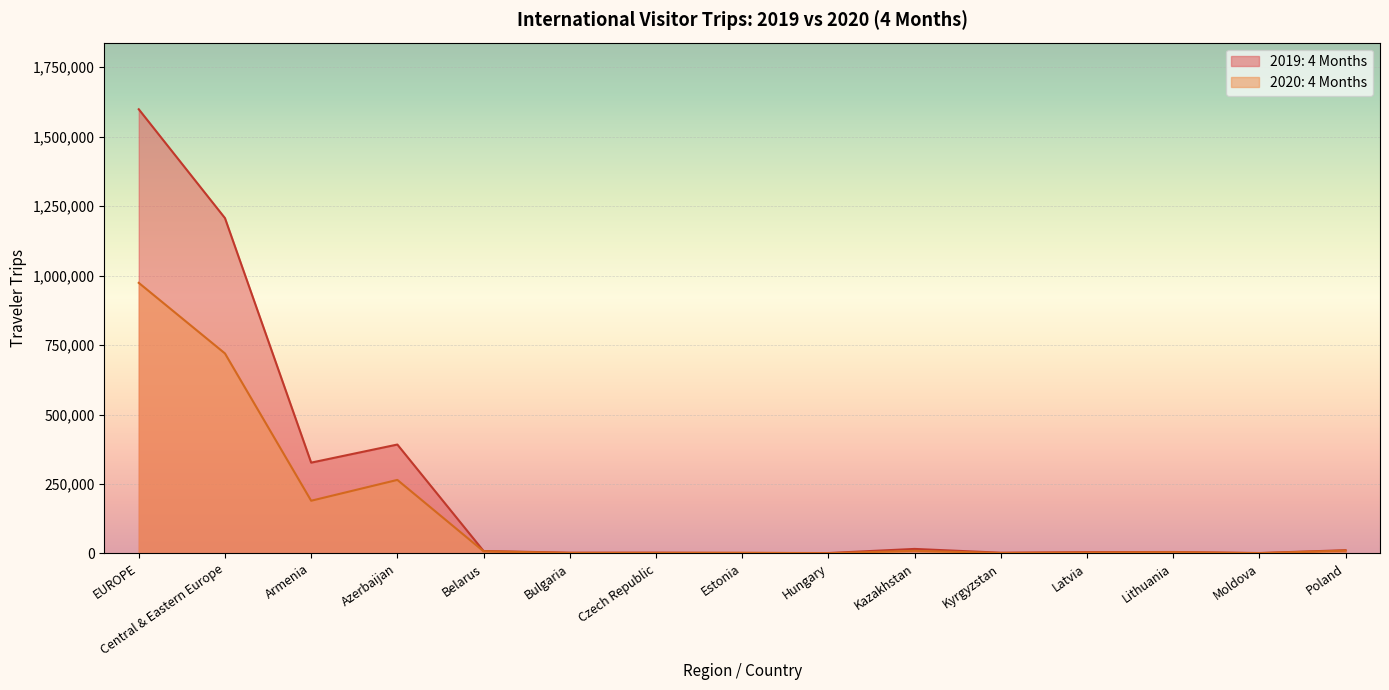

Reading right to left, extract all data points from this chart.

2019: 4 Months: Poland=11783	Moldova=1650	Lithuania=5356	Latvia=4761	Kyrgyzstan=2734	Kazakhstan=16378	Hungary=1603	Estonia=1993	Czech Republic=2971	Bulgaria=2831	Belarus=8895	Azerbaijan=391975	Armenia=326840	Central & Eastern Europe=1206772	EUROPE=1598428
2020: 4 Months: Poland=10336	Moldova=1058	Lithuania=4393	Latvia=3108	Kyrgyzstan=1670	Kazakhstan=9508	Hungary=879	Estonia=2357	Czech Republic=1945	Bulgaria=1846	Belarus=7969	Azerbaijan=264740	Armenia=189738	Central & Eastern Europe=719778	EUROPE=973776